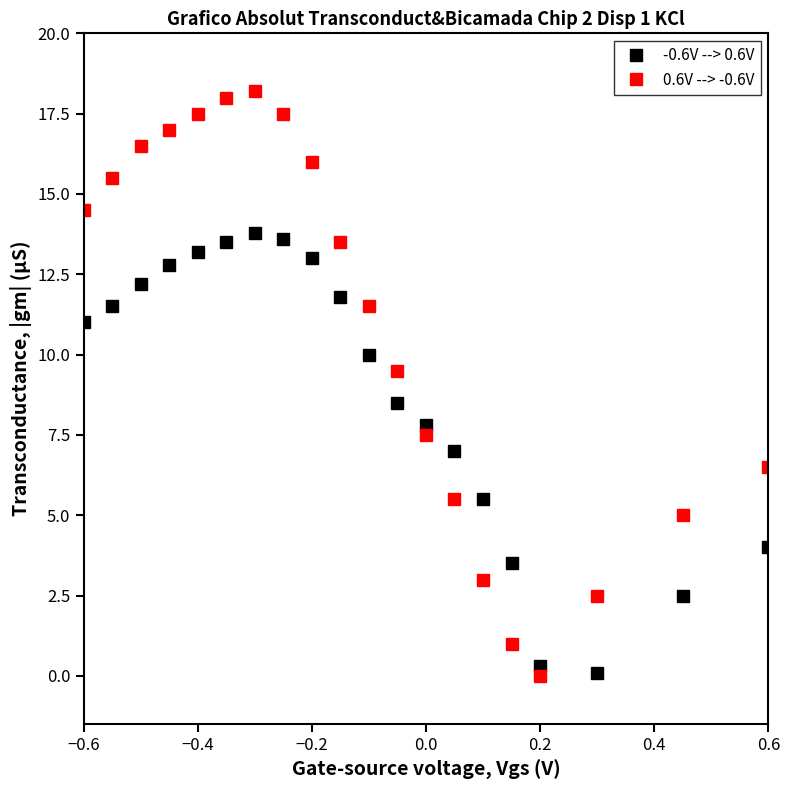

How many distinct data groups are displayed?

2